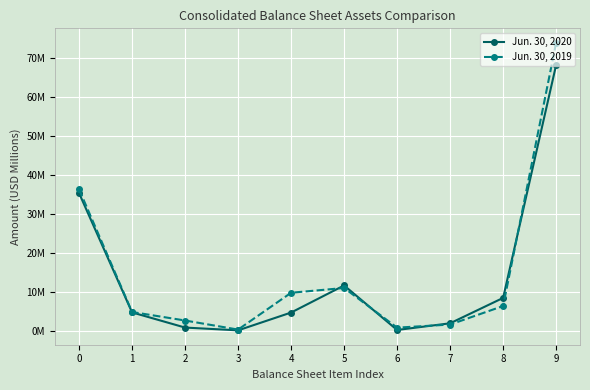

What are all the series names shown in the legend?

Jun. 30, 2020, Jun. 30, 2019